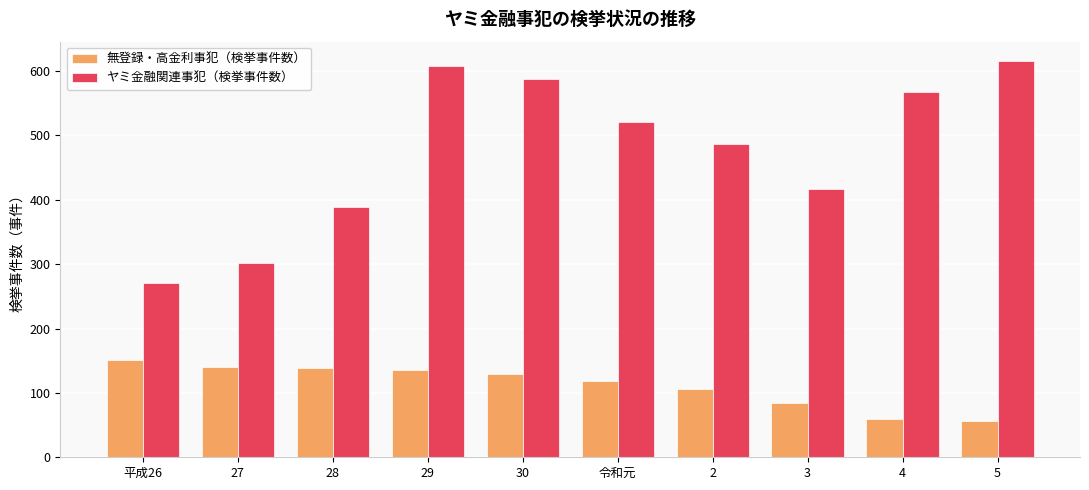

List the series in order of their peak value, highest first.

ヤミ金融関連事犯（検挙事件数）, 無登録・高金利事犯（検挙事件数）